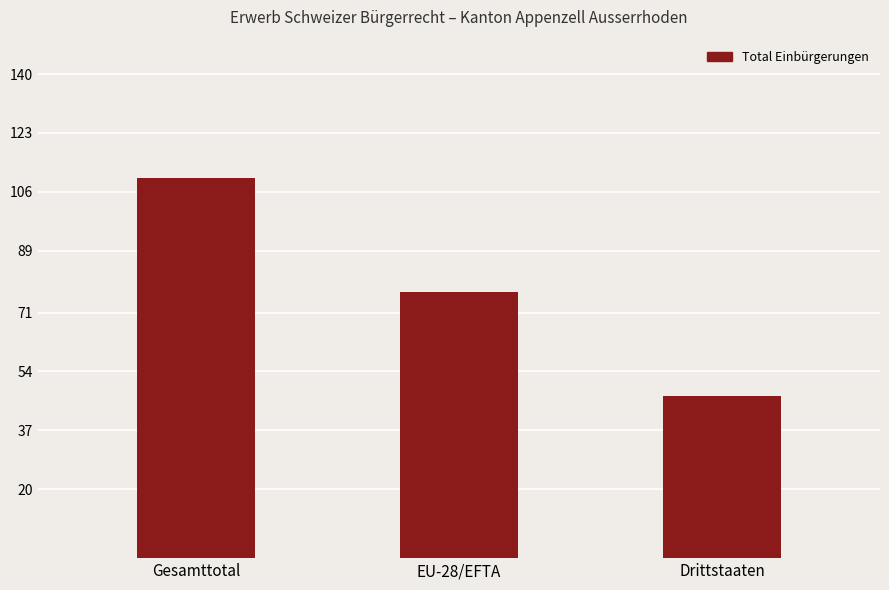

Rank the categories by value from highest to lowest.

Gesamttotal, EU-28/EFTA, Drittstaaten